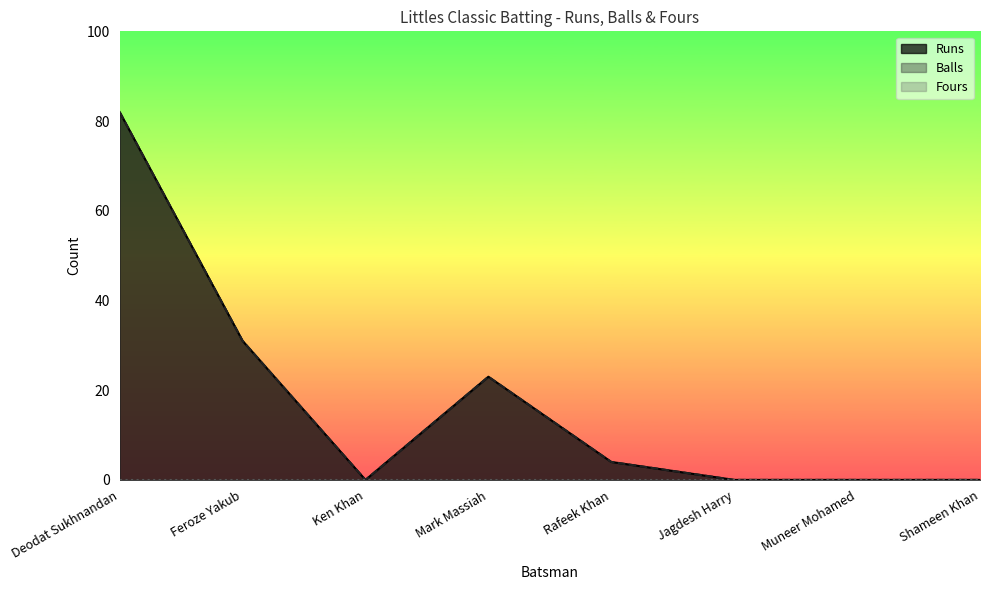

True or false: Balls and Runs intersect in this chart.

False